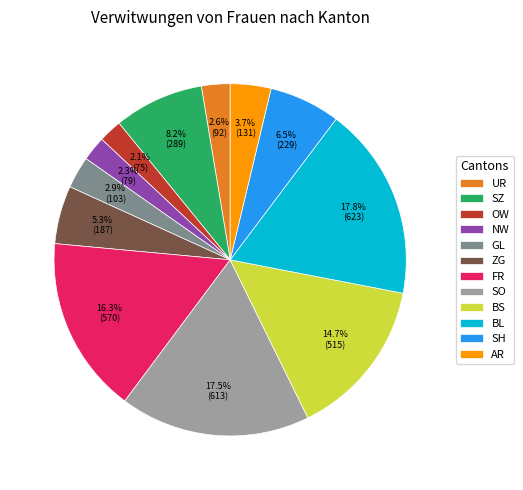

Count the number of slices in the pie.

12